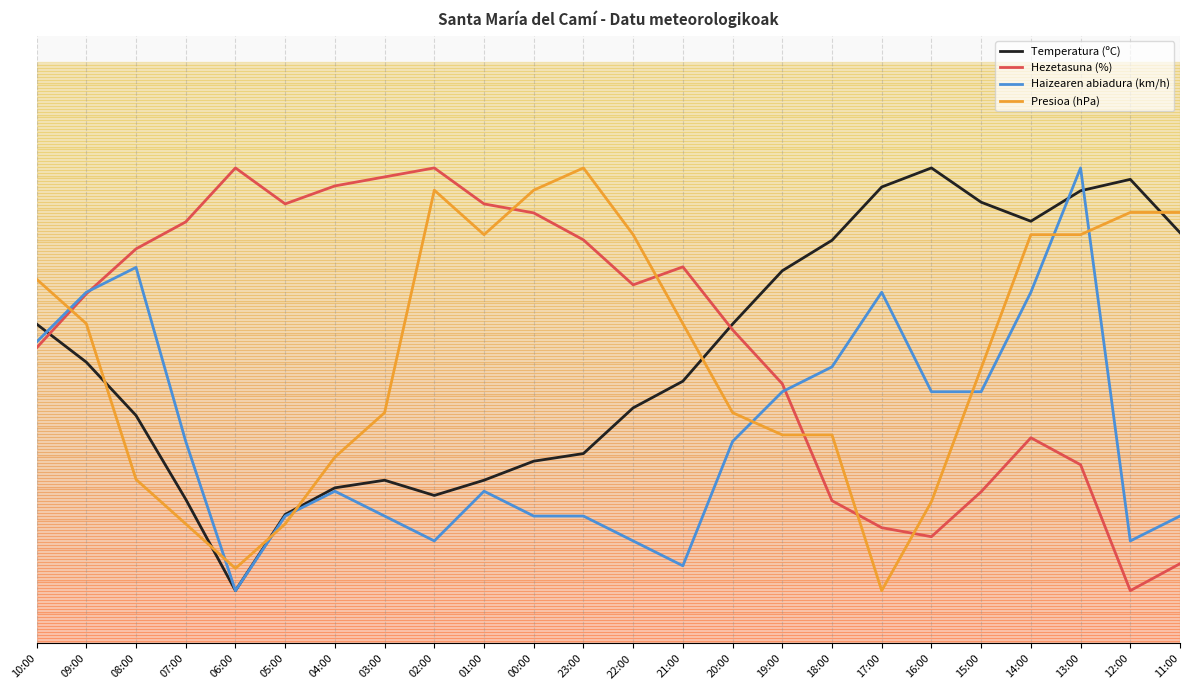

At which label does Temperatura (ºC) reach its minimum?

06:00